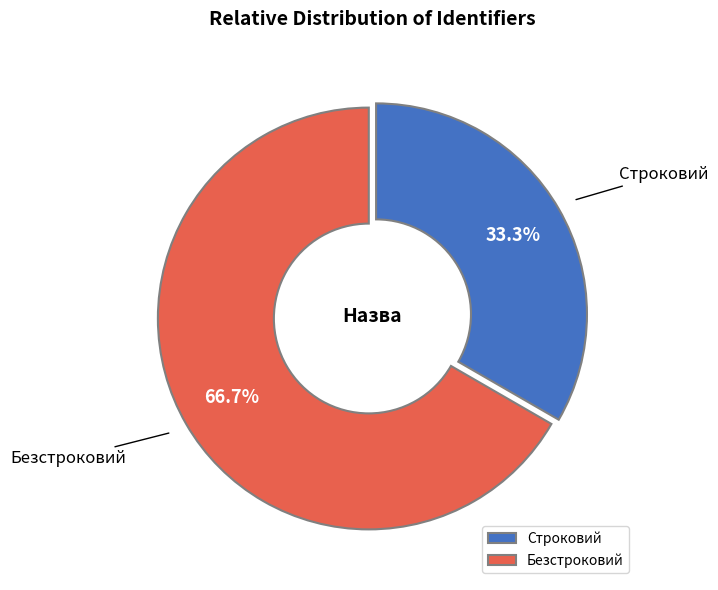

True or false: Строковий accounts for 24% of the total.

False